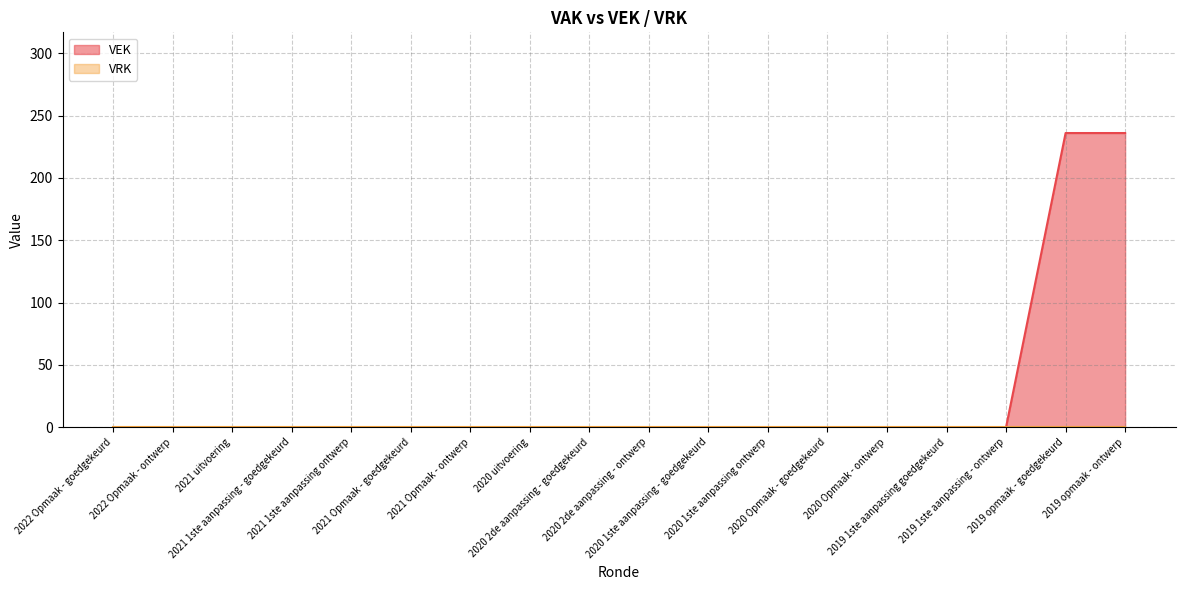

Reading left to right, transcribe all the data shown in this chart.

0	0	0	0	0	0	0	0	0	0	0	0	0	0	0	0	236	236